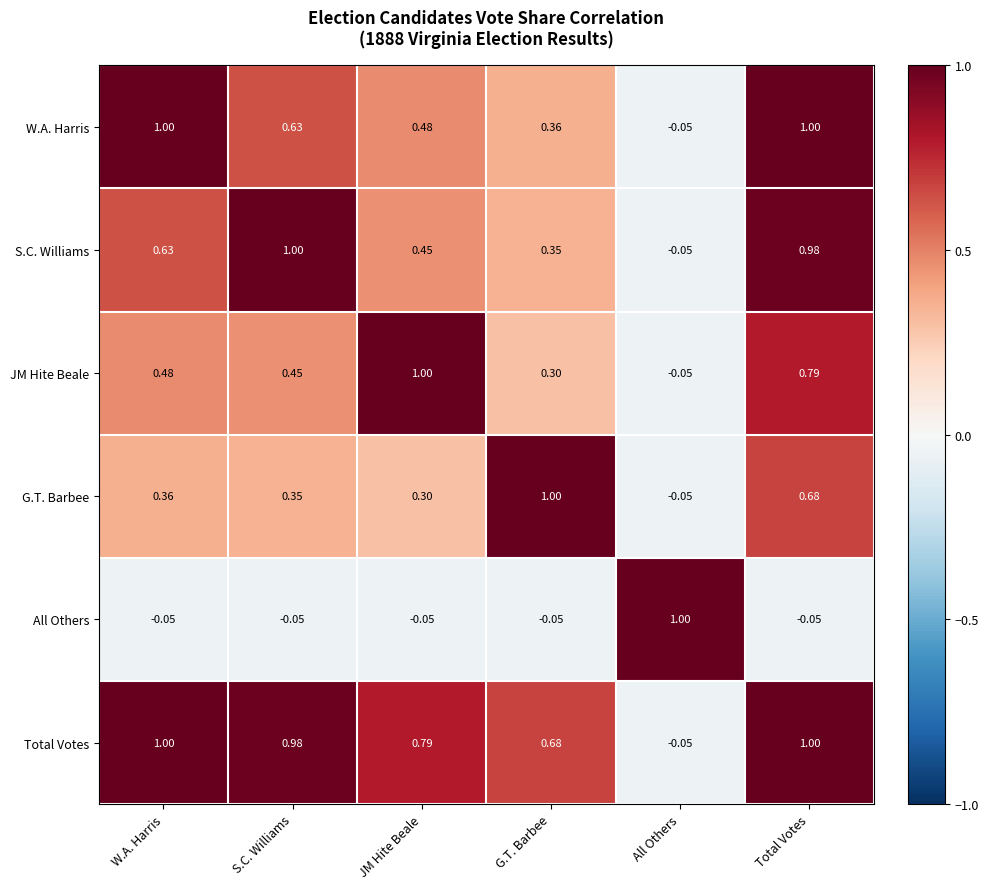

At which label does W.A. Harris reach its minimum?

All Others